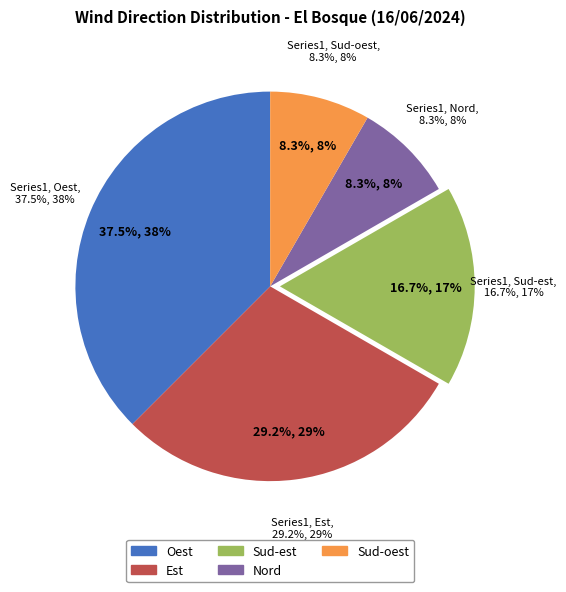

How many segments does this pie chart have?

5